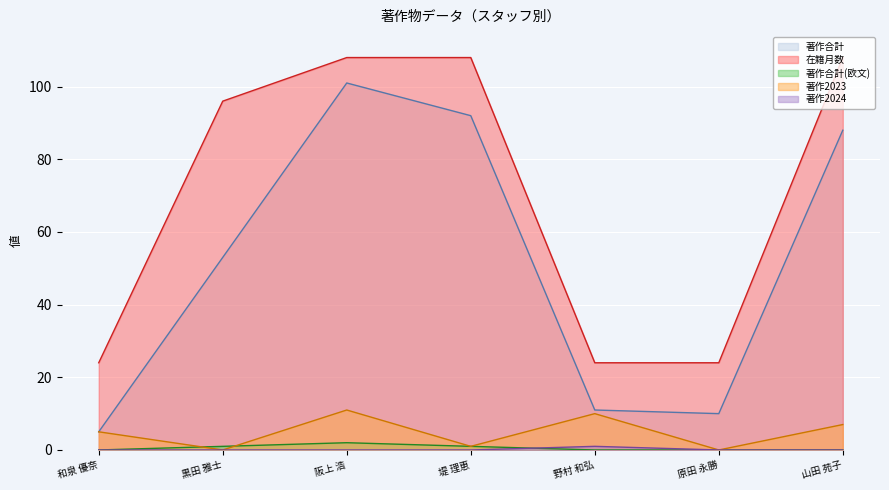

True or false: 著作2024 has a value of 0 at 堤 理恵.

True